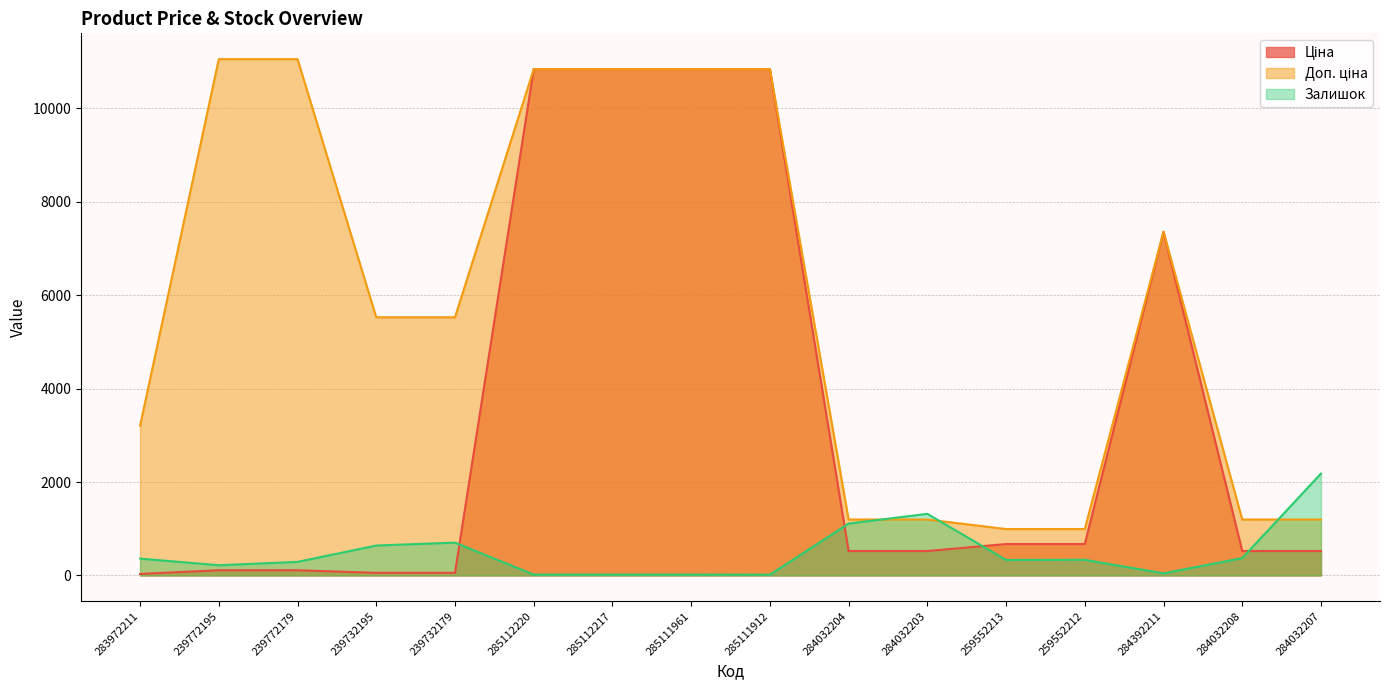

What value does the Доп. ціна series have at 259552213?

992.7